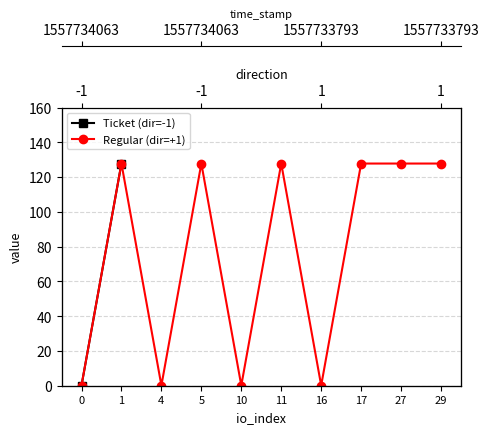

True or false: Ticket (dir=-1) has more than 1 points higher than both neighbors.

False